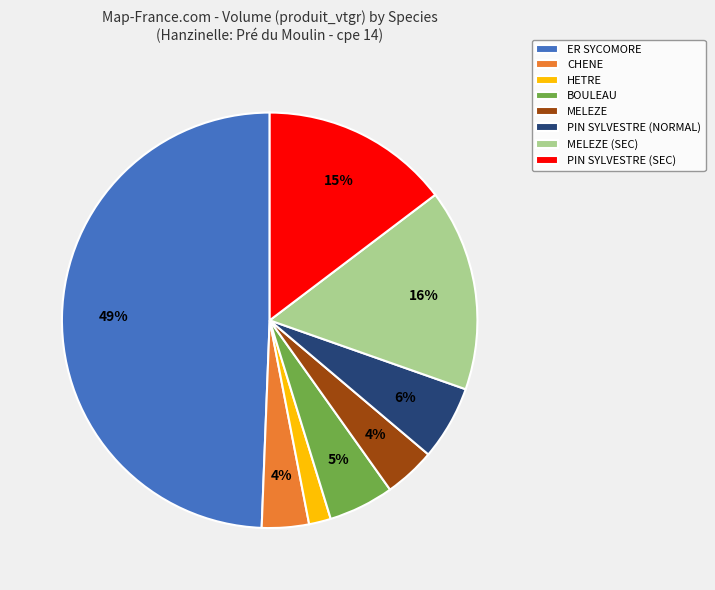

What is the ratio of the value at PIN SYLVESTRE (SEC) to the value at MELEZE (SEC)?

0.9